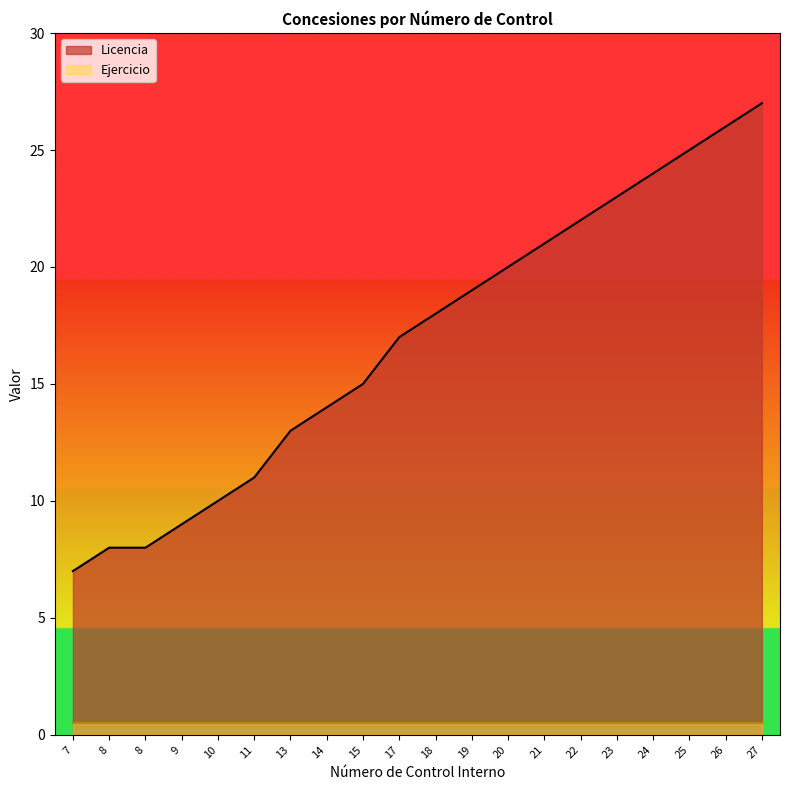

What is the value of the 4th point from the left?

9